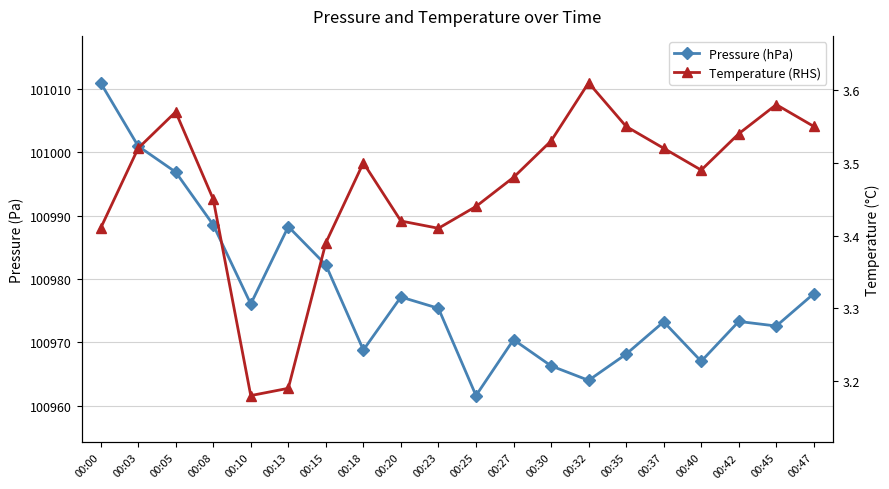

What is the sum of the Temperature (RHS) values at 00:23 and 00:20?

6.8